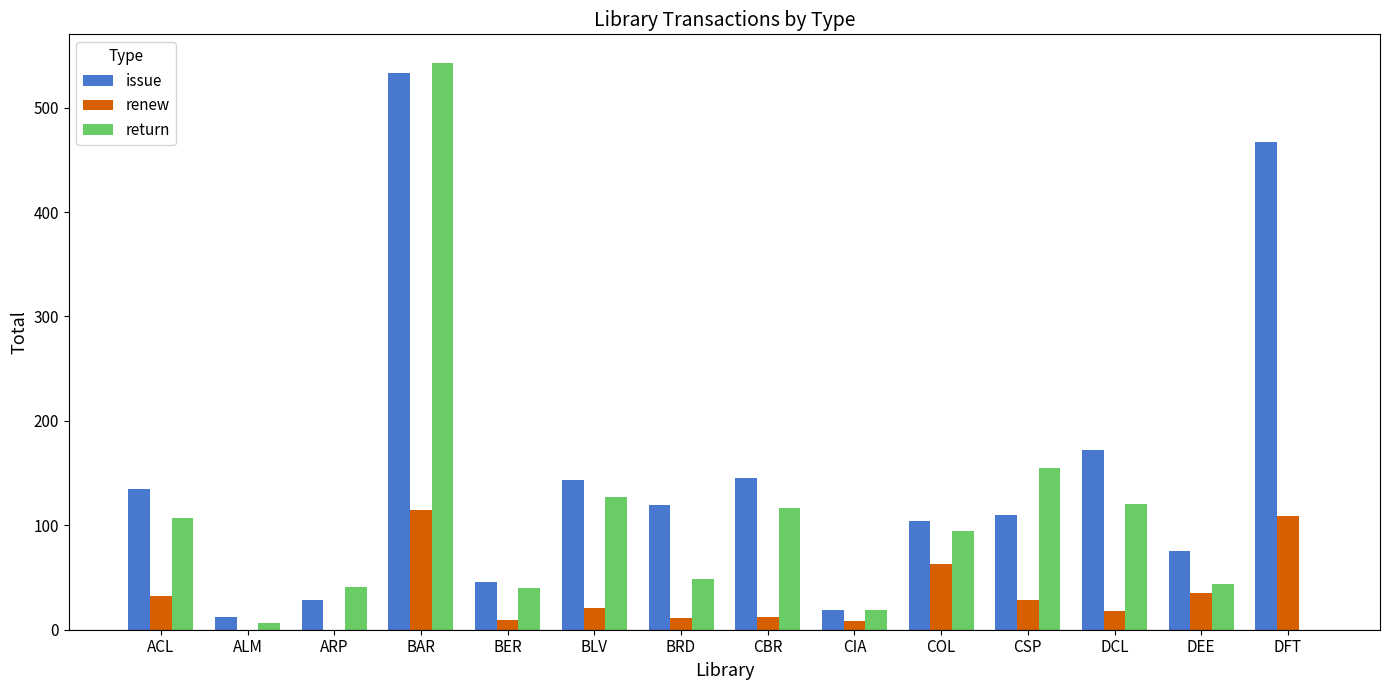

How many series are shown in this chart?

3